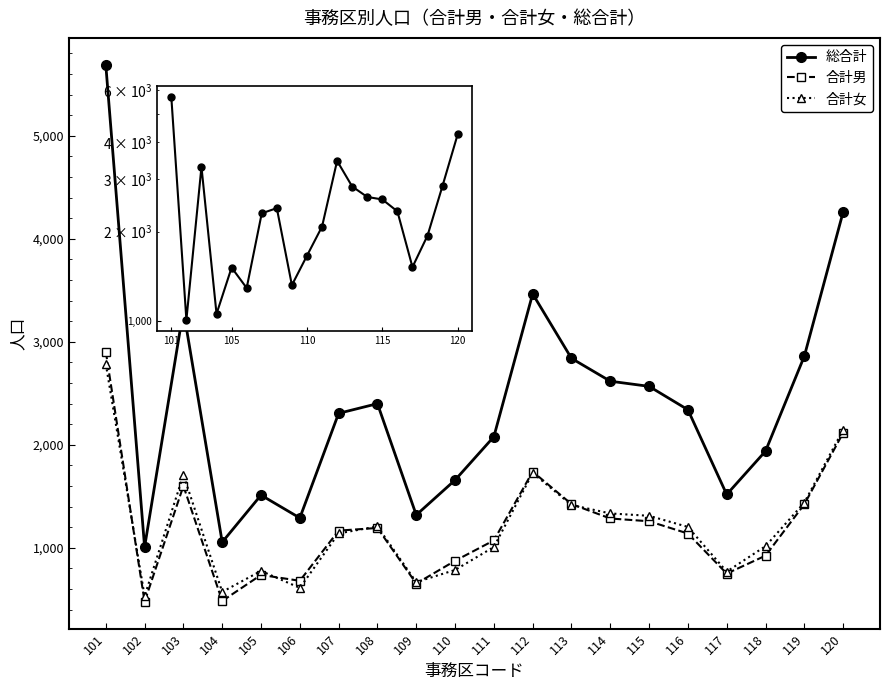

Is the value of 合計女 at 107 greater than the value of 総合計 at 112?

No